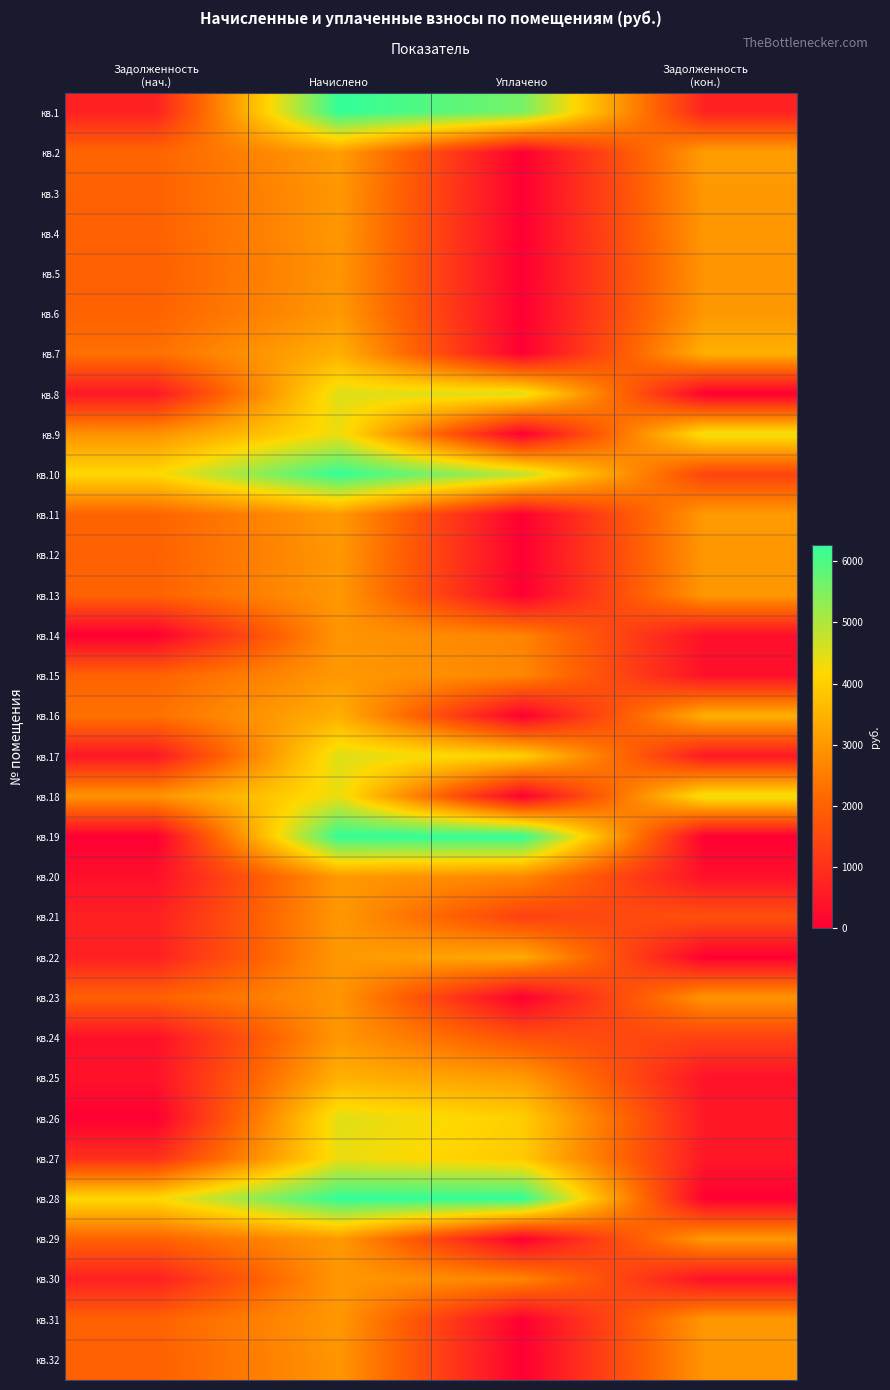

Reading right to left, transcribe all the data shown in this chart.

кв.1: Задолженность
(кон.)=696.8	Уплачено=5574.1	Начислено=6270.8	Задолженность
(нач.)=696.8
кв.2: Задолженность
(кон.)=3110.2	Уплачено=0.0	Начислено=3110.2	Задолженность
(нач.)=2073.5
кв.3: Задолженность
(кон.)=3001.0	Уплачено=0.0	Начислено=3001.0	Задолженность
(нач.)=2000.6
кв.4: Задолженность
(кон.)=3001.0	Уплачено=0.0	Начислено=3001.0	Задолженность
(нач.)=2000.6
кв.5: Задолженность
(кон.)=2958.9	Уплачено=0.0	Начислено=2958.9	Задолженность
(нач.)=1972.6
кв.6: Задолженность
(кон.)=3026.2	Уплачено=0.0	Начислено=3026.2	Задолженность
(нач.)=2017.4
кв.7: Задолженность
(кон.)=3438.1	Уплачено=0.0	Начислено=3438.1	Задолженность
(нач.)=2292.1
кв.8: Задолженность
(кон.)=0.0	Уплачено=4514.0	Начислено=4514.0	Задолженность
(нач.)=501.6
кв.9: Задолженность
(кон.)=4371.1	Уплачено=0.0	Начислено=4371.1	Задолженность
(нач.)=2914.1
кв.10: Задолженность
(кон.)=1391.7	Уплачено=4870.8	Начислено=6262.5	Задолженность
(нач.)=4175.0
кв.11: Задолженность
(кон.)=3051.4	Уплачено=0.0	Начислено=3051.4	Задолженность
(нач.)=2034.2
кв.12: Задолженность
(кон.)=3009.3	Уплачено=0.0	Начислено=3009.3	Задолженность
(нач.)=2006.2
кв.13: Задолженность
(кон.)=3017.8	Уплачено=0.0	Начислено=3017.8	Задолженность
(нач.)=2011.9
кв.14: Задолженность
(кон.)=328.8	Уплачено=2630.2	Начислено=2958.9	Задолженность
(нач.)=0.0
кв.15: Задолженность
(кон.)=336.2	Уплачено=2689.9	Начислено=3026.2	Задолженность
(нач.)=2017.4
кв.16: Задолженность
(кон.)=3438.1	Уплачено=0.0	Начислено=3438.1	Задолженность
(нач.)=2292.1
кв.17: Задолженность
(кон.)=503.4	Уплачено=4027.4	Начислено=4530.9	Задолженность
(нач.)=503.4
кв.18: Задолженность
(кон.)=4396.3	Уплачено=0.0	Начислено=4396.3	Задолженность
(нач.)=2930.9
кв.19: Задолженность
(кон.)=0.0	Уплачено=6270.8	Начислено=6270.8	Задолженность
(нач.)=0.0
кв.20: Задолженность
(кон.)=337.2	Уплачено=2697.4	Начислено=3034.5	Задолженность
(нач.)=337.2
кв.21: Задолженность
(кон.)=1667.2	Уплачено=1333.8	Начислено=3001.0	Задолженность
(нач.)=666.9
кв.22: Задолженность
(кон.)=0.0	Уплачено=3353.1	Начислено=3017.8	Задолженность
(нач.)=670.6
кв.23: Задолженность
(кон.)=2958.9	Уплачено=0.0	Начислено=2958.9	Задолженность
(нач.)=1972.6
кв.24: Задолженность
(кон.)=1337.5	Уплачено=1671.8	Начислено=3009.3	Задолженность
(нач.)=334.4
кв.25: Задолженность
(кон.)=384.8	Уплачено=3078.5	Начислено=3463.3	Задолженность
(нач.)=384.8
кв.26: Задолженность
(кон.)=499.7	Уплачено=3997.5	Начислено=4497.2	Задолженность
(нач.)=0.0
кв.27: Задолженность
(кон.)=487.6	Уплачено=3900.4	Начислено=4387.9	Задолженность
(нач.)=965.1
кв.28: Задолженность
(кон.)=0.0	Уплачено=6270.8	Начислено=6270.8	Задолженность
(нач.)=4180.6
кв.29: Задолженность
(кон.)=3034.5	Уплачено=0.0	Начислено=3034.5	Задолженность
(нач.)=2023.0
кв.30: Задолженность
(кон.)=333.4	Уплачено=2667.5	Начислено=3001.0	Задолженность
(нач.)=666.9
кв.31: Задолженность
(кон.)=3009.3	Уплачено=0.0	Начислено=3009.3	Задолженность
(нач.)=2006.2
кв.32: Задолженность
(кон.)=2967.3	Уплачено=0.0	Начислено=2967.3	Задолженность
(нач.)=1978.2